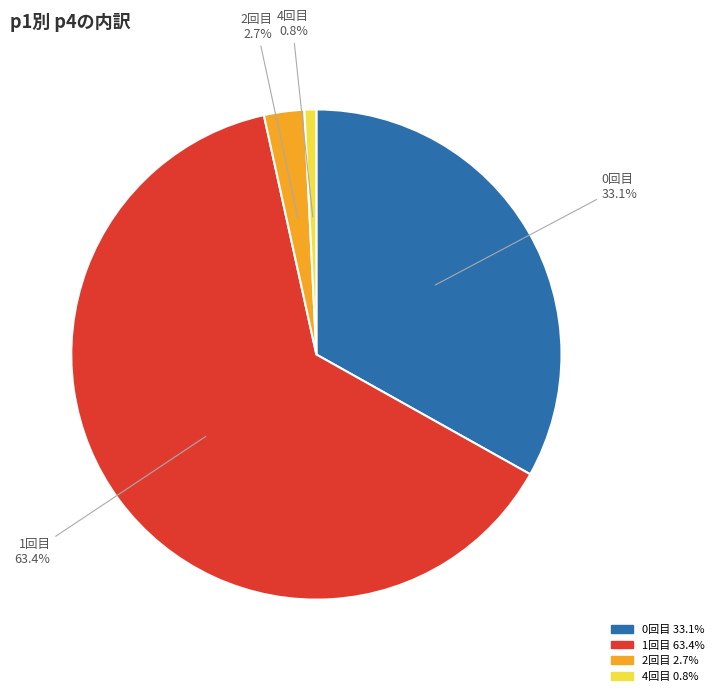

Is there a majority slice in this chart?

Yes